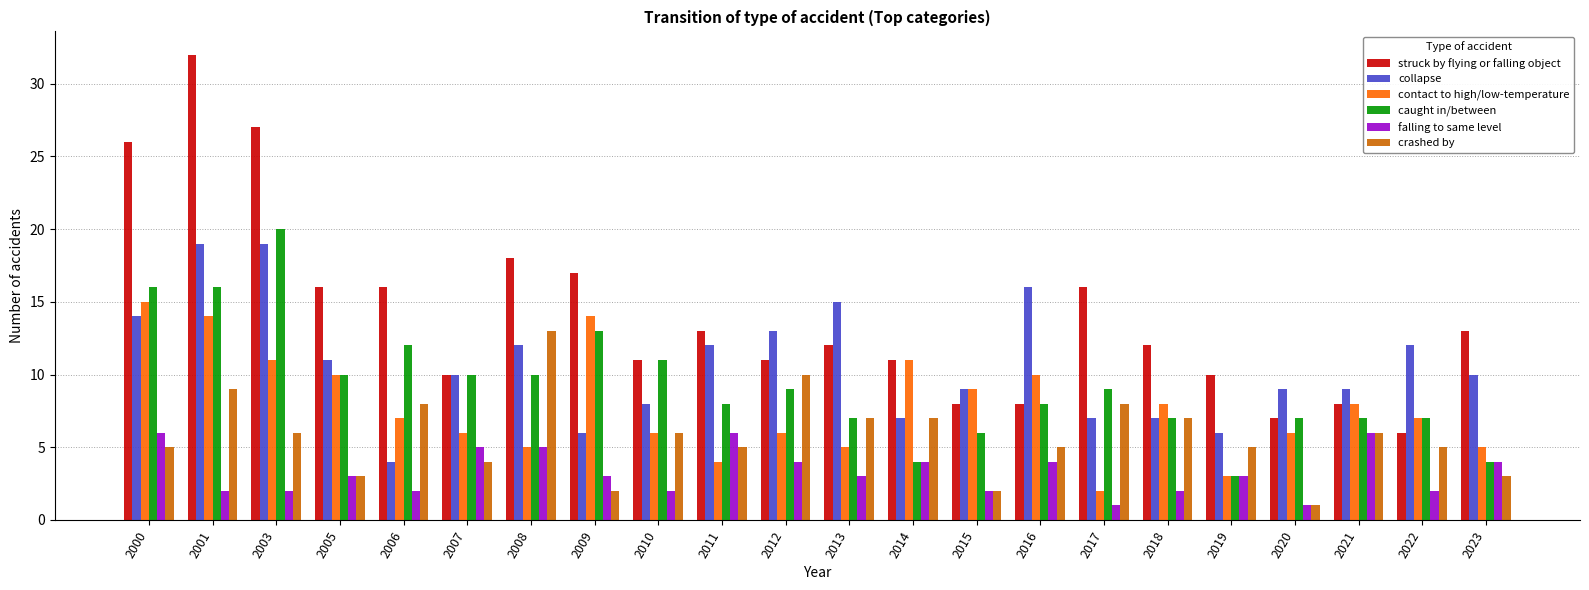

What are all the series names shown in the legend?

struck by flying or falling object, collapse, contact to high/low-temperature, caught in/between, falling to same level, crashed by